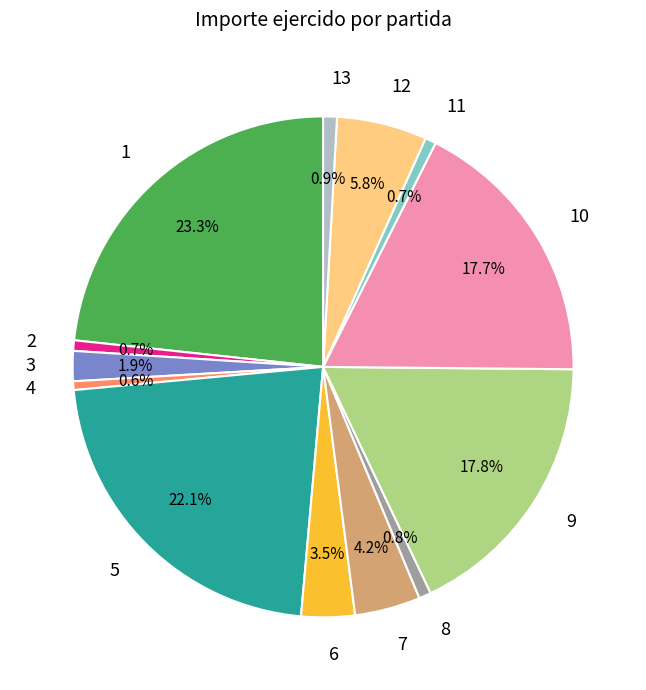

To the nearest percent, what percentage of the pie is 2?

1%